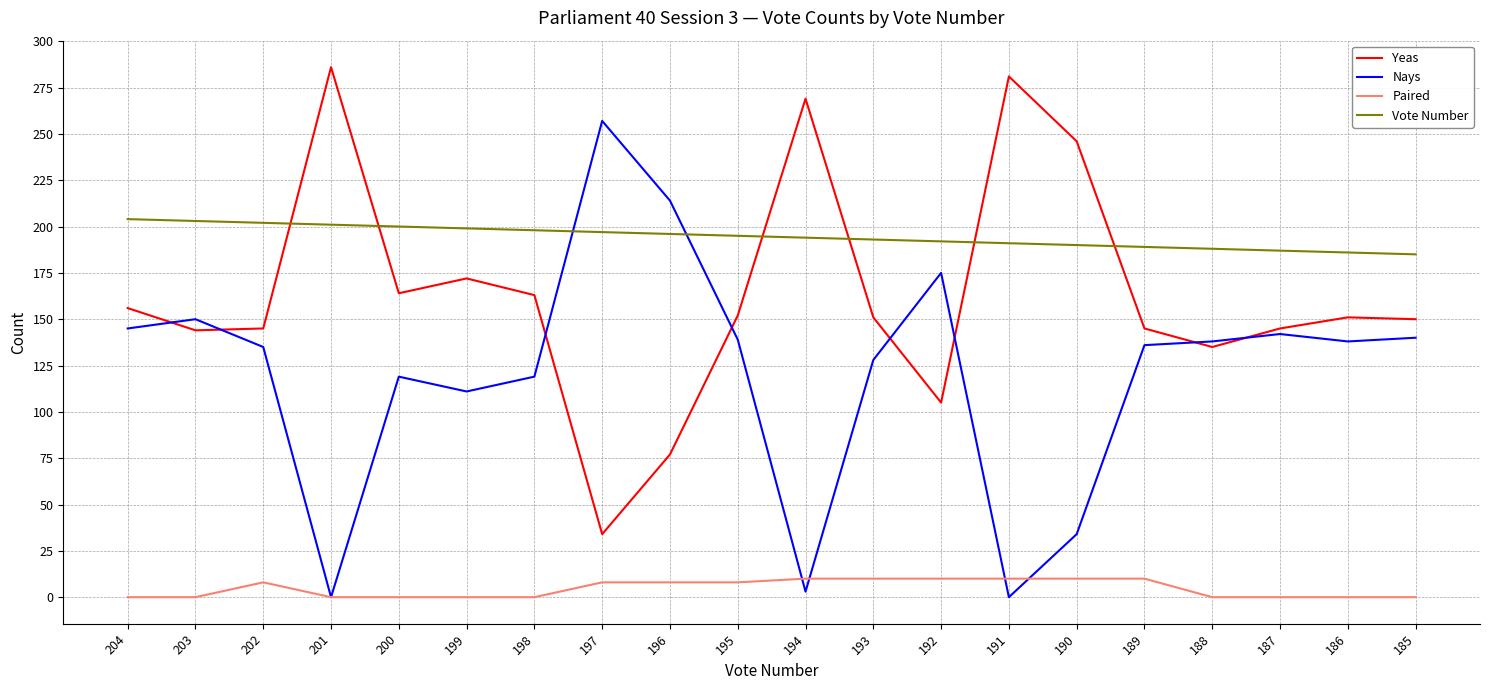

How many values in the Nays series are below 138?

10